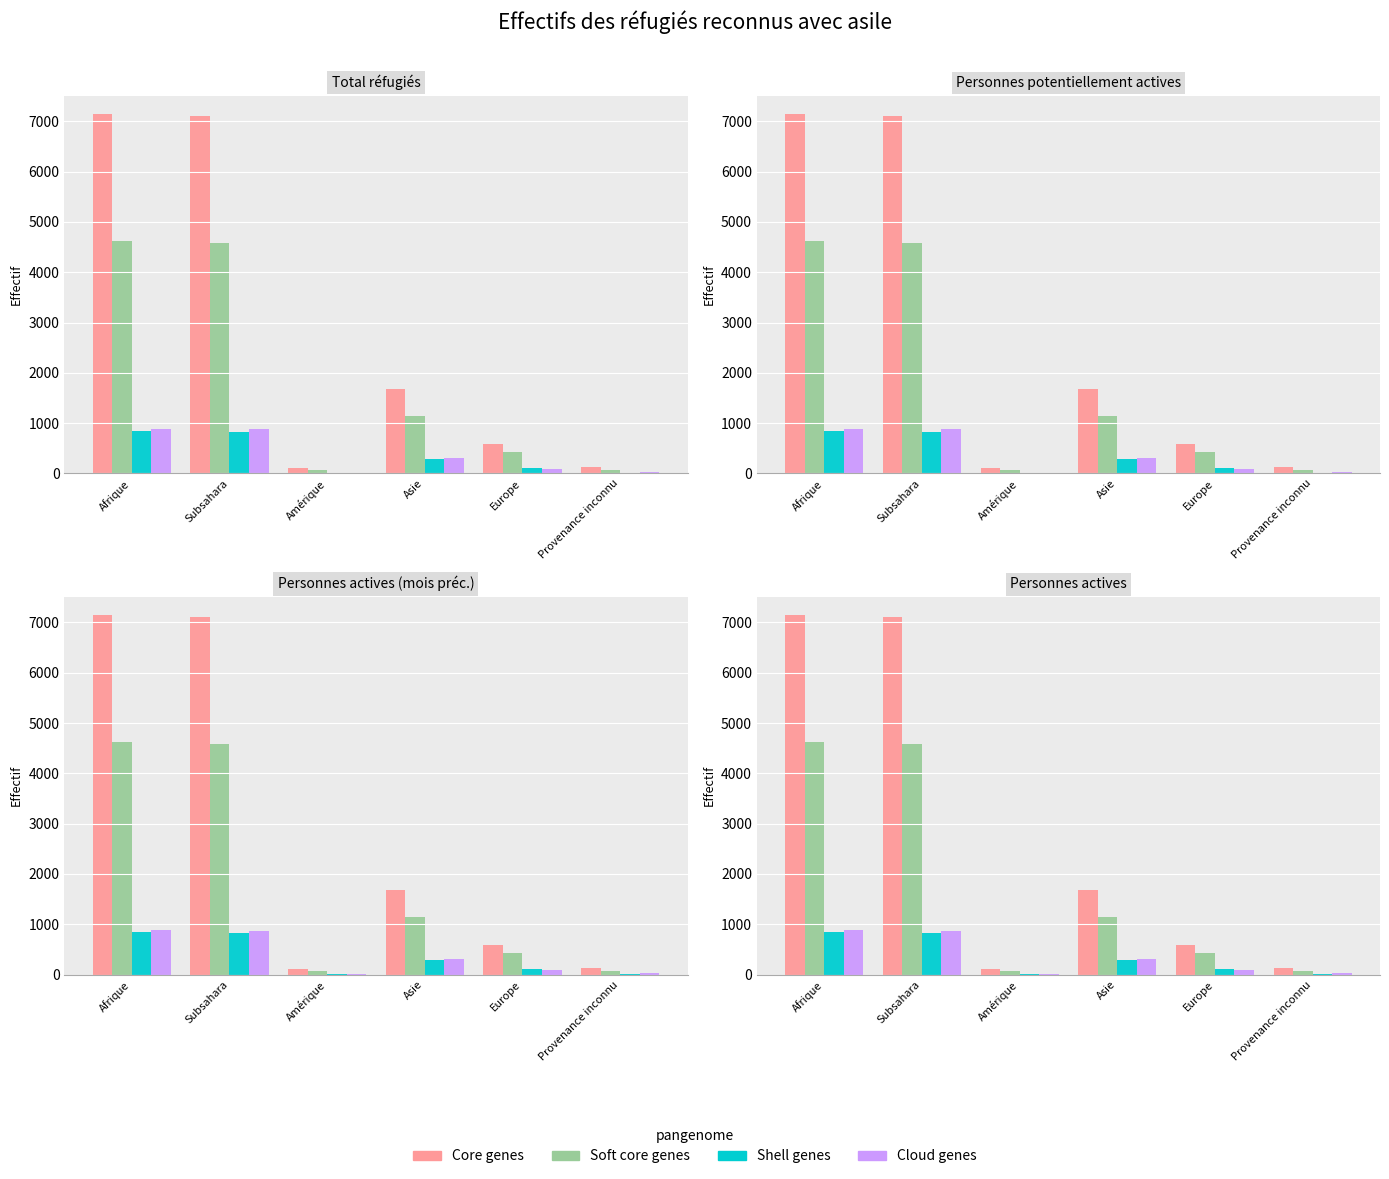

What is the value of the Core genes bar at the 1st from the left?

7153